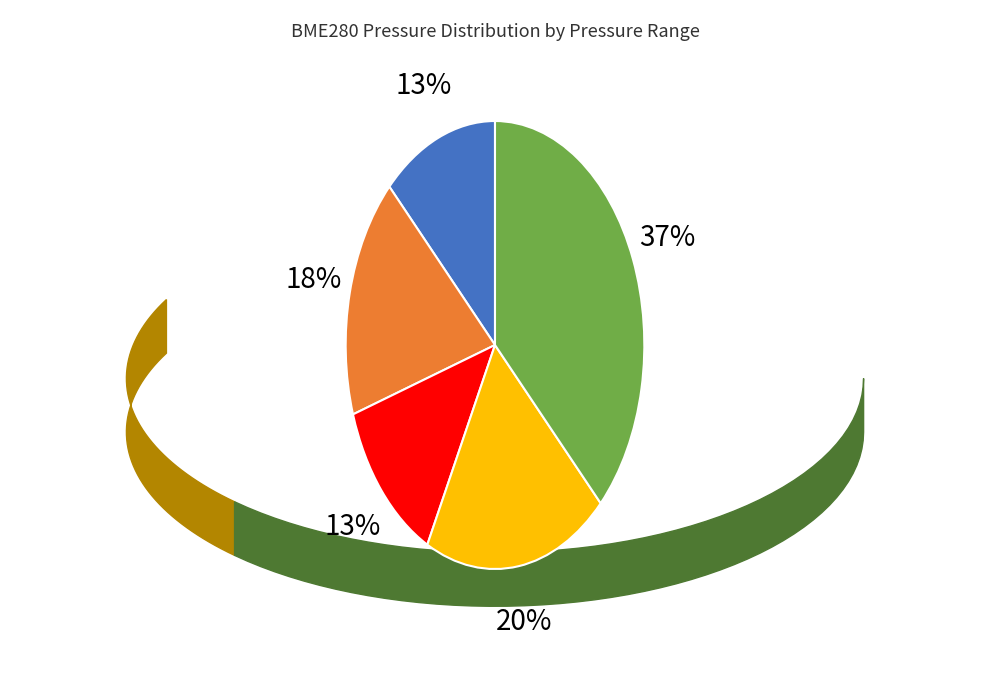

Does any single category account for the majority?

No